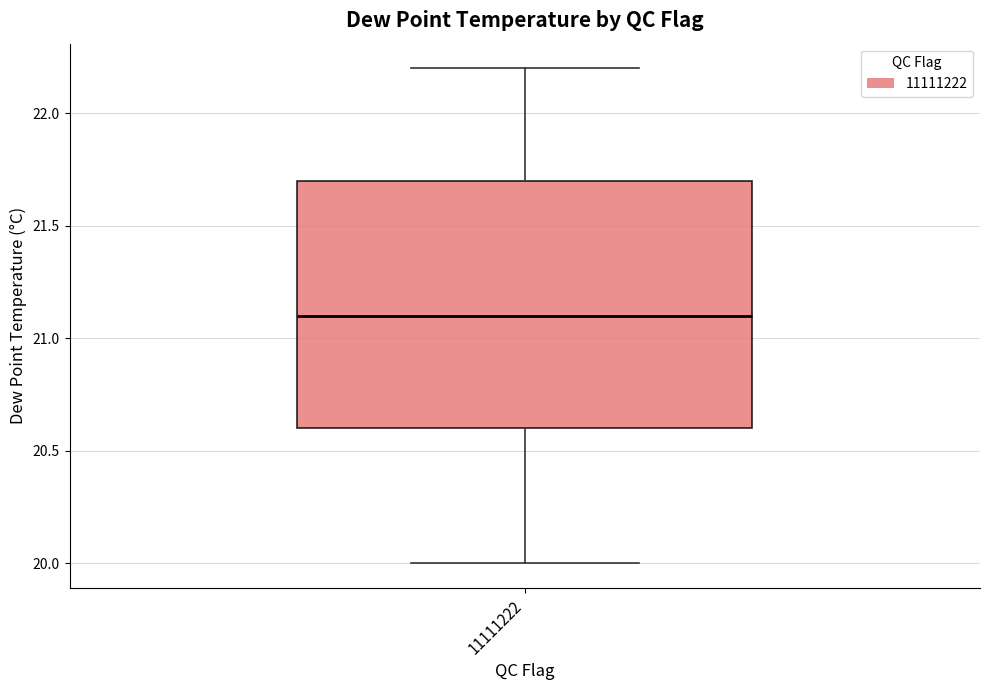

Read this box plot against the y-axis: the position of the median line, the range covered by the box, and the ends of both whiskers. The values are not printed on the chart, so give them approximately, as read against the axis.

median 21.1, box 20.6 to 21.7, whiskers 20.0 to 22.2